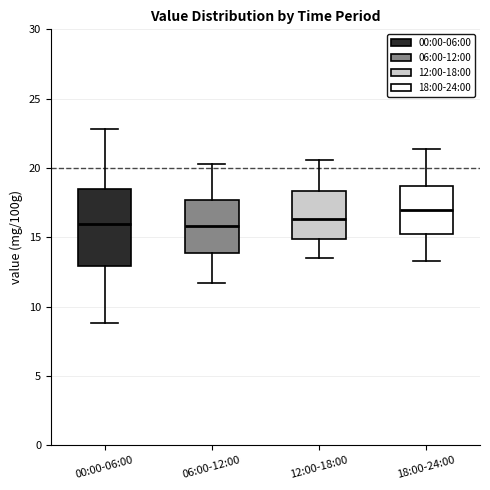

Which box is the tallest, from its lower edge to its upper edge?

00:00-06:00